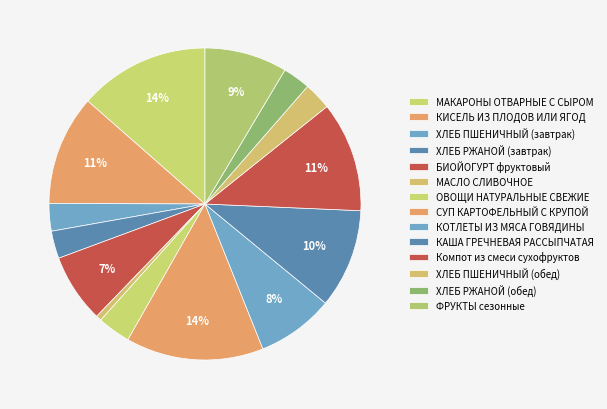

What is the largest slice in the pie chart?

СУП КАРТОФЕЛЬНЫЙ С КРУПОЙ